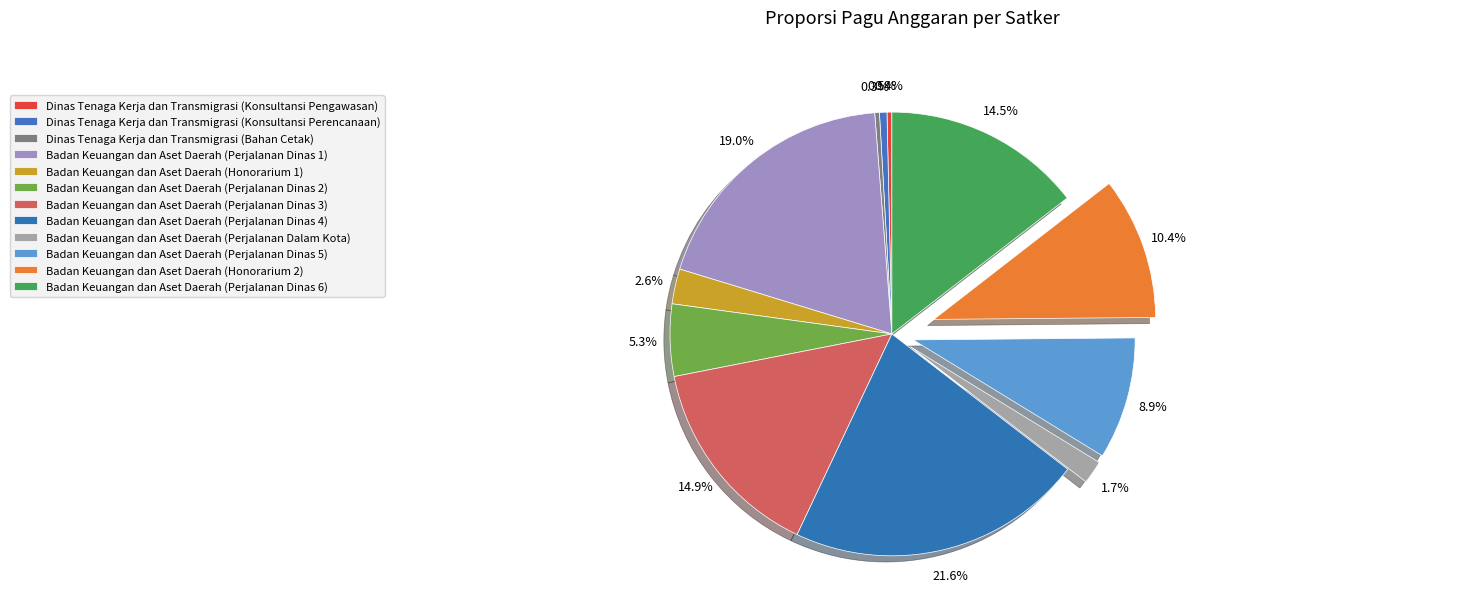

Rank the categories by value from lowest to highest.

Dinas Tenaga Kerja dan Transmigrasi (Bahan Cetak), Dinas Tenaga Kerja dan Transmigrasi (Konsultansi Pengawasan), Dinas Tenaga Kerja dan Transmigrasi (Konsultansi Perencanaan), Badan Keuangan dan Aset Daerah (Perjalanan Dalam Kota), Badan Keuangan dan Aset Daerah (Honorarium 1), Badan Keuangan dan Aset Daerah (Perjalanan Dinas 2), Badan Keuangan dan Aset Daerah (Perjalanan Dinas 5), Badan Keuangan dan Aset Daerah (Honorarium 2), Badan Keuangan dan Aset Daerah (Perjalanan Dinas 6), Badan Keuangan dan Aset Daerah (Perjalanan Dinas 3), Badan Keuangan dan Aset Daerah (Perjalanan Dinas 1), Badan Keuangan dan Aset Daerah (Perjalanan Dinas 4)